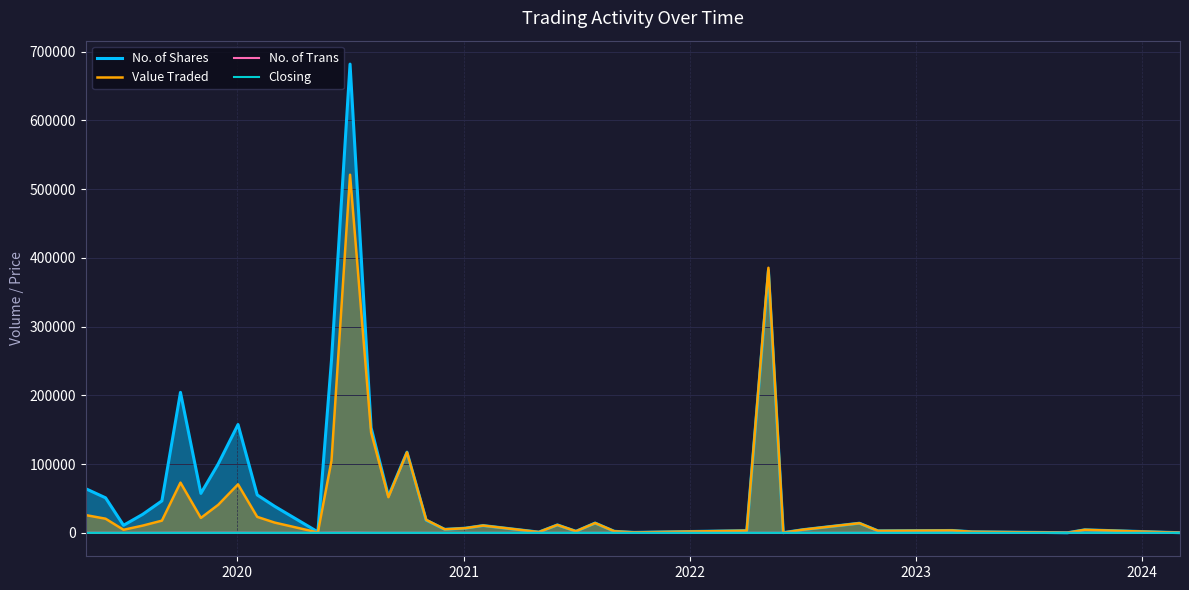

Which series has the largest range (max minus min)?

No. of Shares